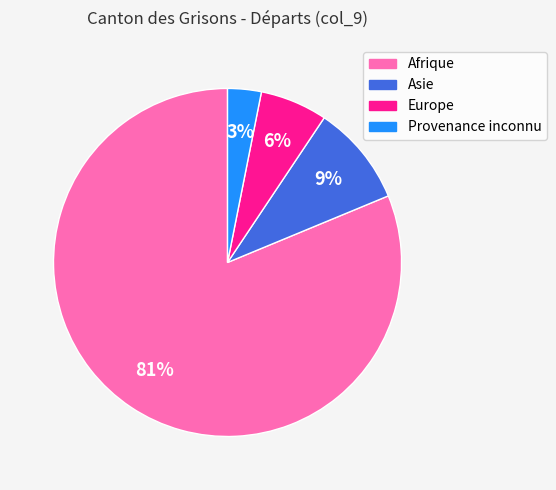

Do Europe and Asie together represent more than half of the pie?

No